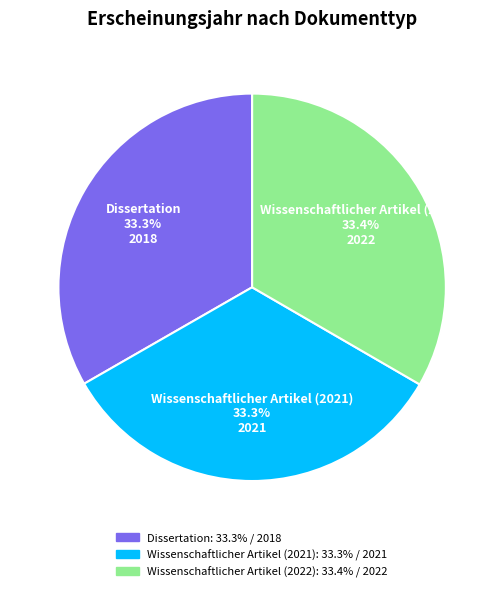

Does Wissenschaftlicher Artikel (2022) account for over 50% of the chart?

No